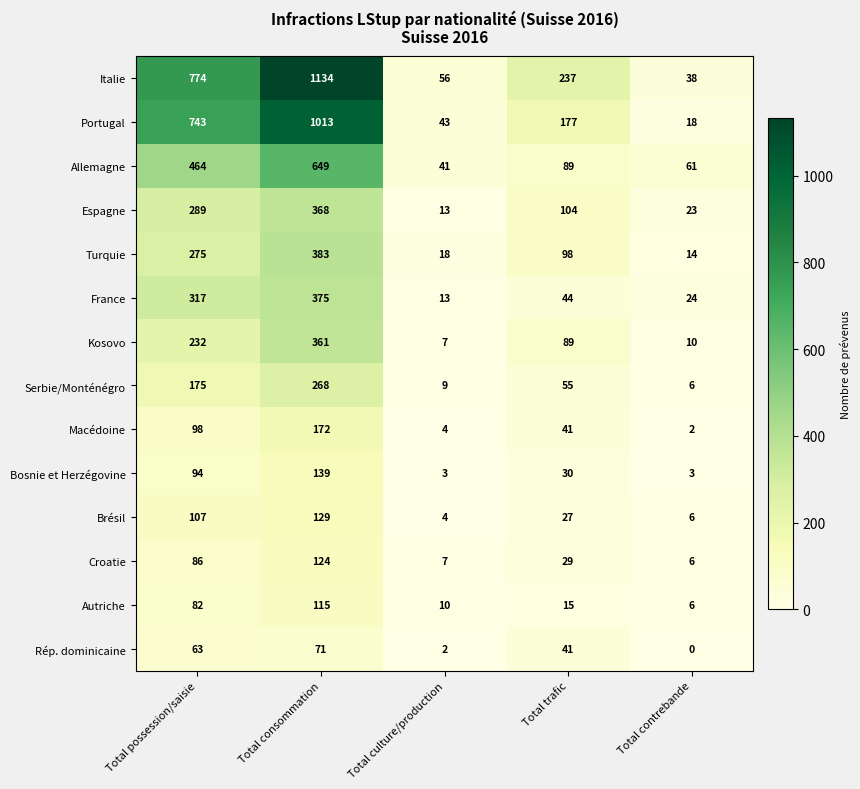

What is the spread (max minus min) of values at Total consommation?

1063